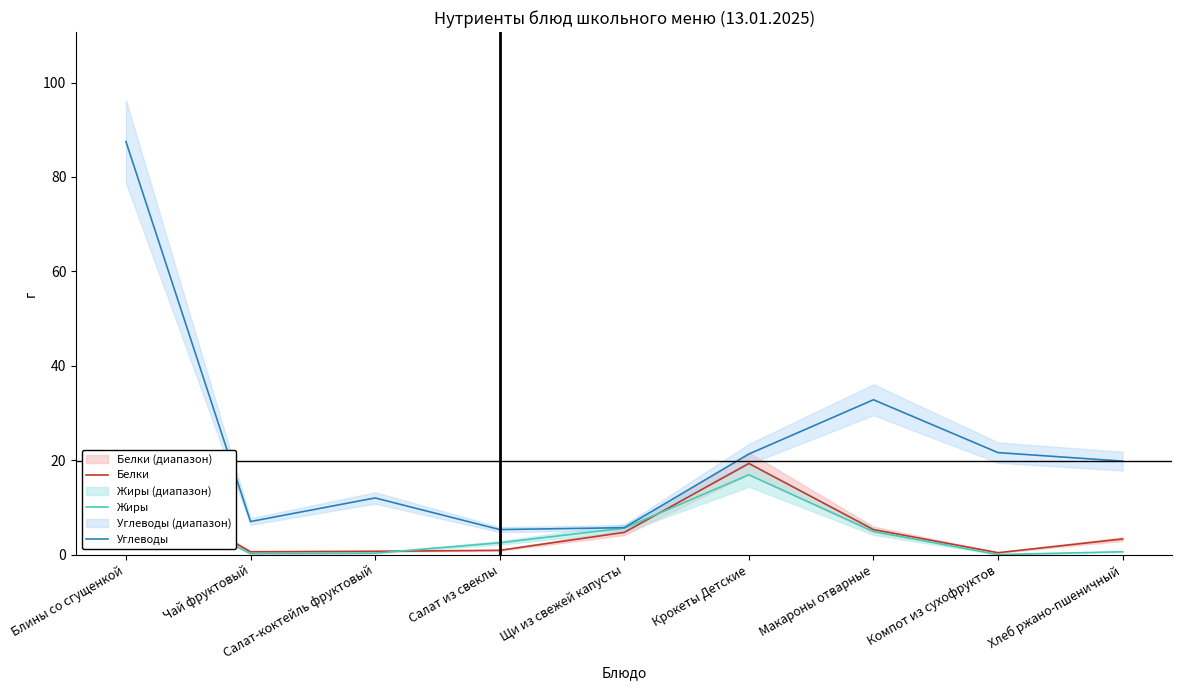

Between Салат из свеклы and Крокеты Детские, which series saw the biggest shift?

Белки